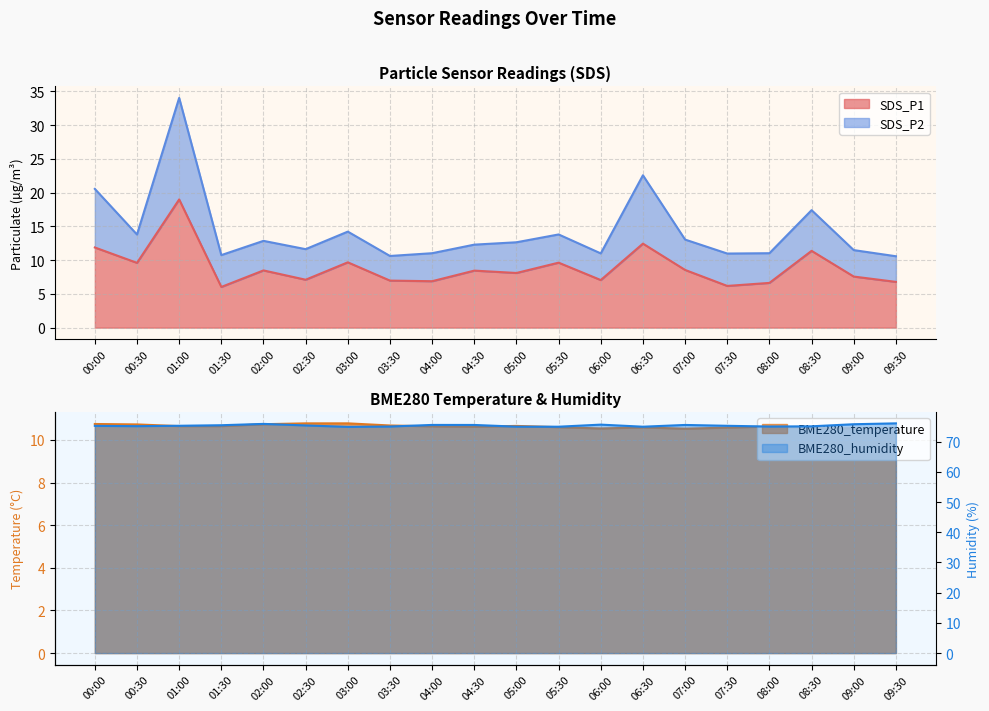

Reading left to right, what are all the values shown in this chart?

SDS_P1: 11.9	9.6	19.0	6.0	8.5	7.1	9.7	7.0	6.9	8.4	8.1	9.6	7.0	12.4	8.6	6.2	6.6	11.4	7.6	6.8
BME280_temperature: 10.8	10.7	10.7	10.7	10.7	10.8	10.8	10.7	10.6	10.6	10.7	10.6	10.5	10.6	10.5	10.6	10.6	10.6	10.6	10.6
BME280_humidity: 75.2	75.1	75.2	75.4	75.9	75.3	74.9	75.0	75.5	75.5	75.0	74.9	75.6	74.9	75.5	75.2	75.0	75.1	75.8	76.0